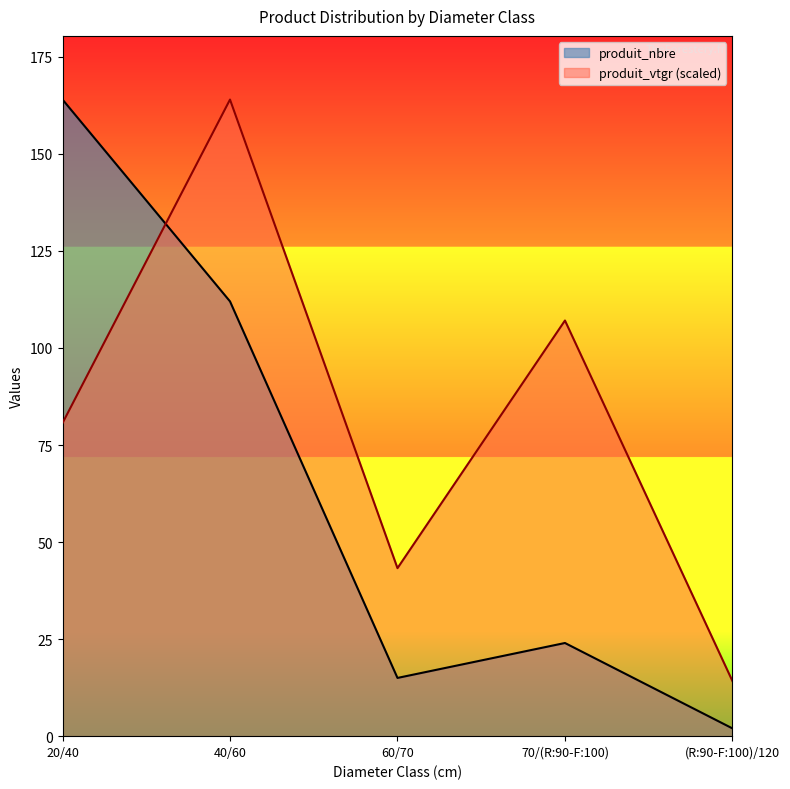

Does the chart display data point markers on the line(s)?

No